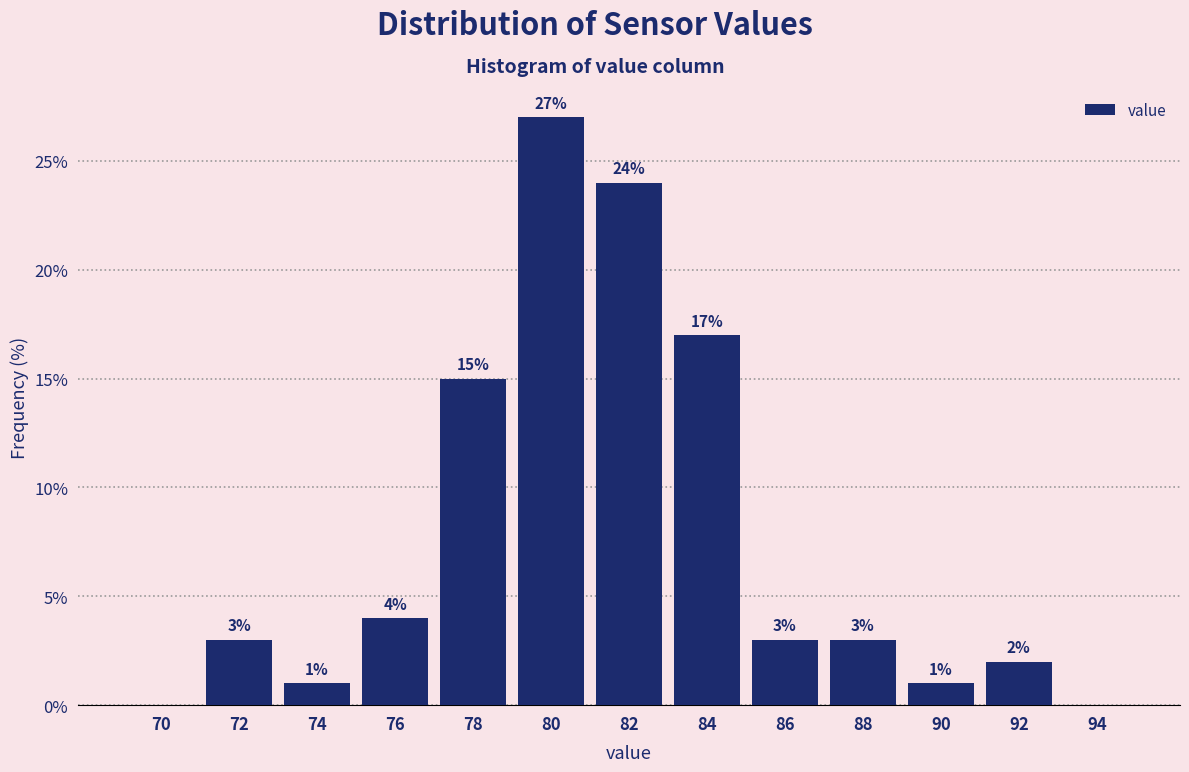

Reading left to right, what are all the values shown in this chart?

70=0	72=3	74=1	76=4	78=15	80=27	82=24	84=17	86=3	88=3	90=1	92=2	94=0